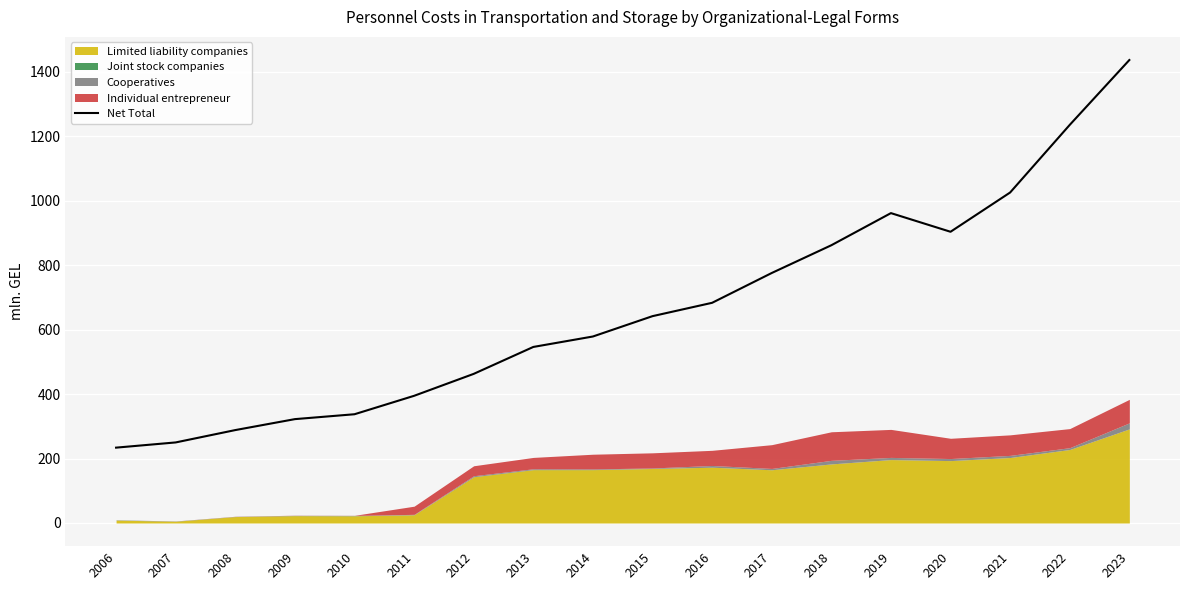

Reading right to left, what are all the values shown in this chart?

2023=1435.8	2022=1234.7	2021=1025.0	2020=903.2	2019=961.1	2018=861.4	2017=775.3	2016=682.9	2015=641.5	2014=578.4	2013=546.0	2012=462.5	2011=394.4	2010=337.3	2009=322.1	2008=288.2	2007=249.9	2006=233.7